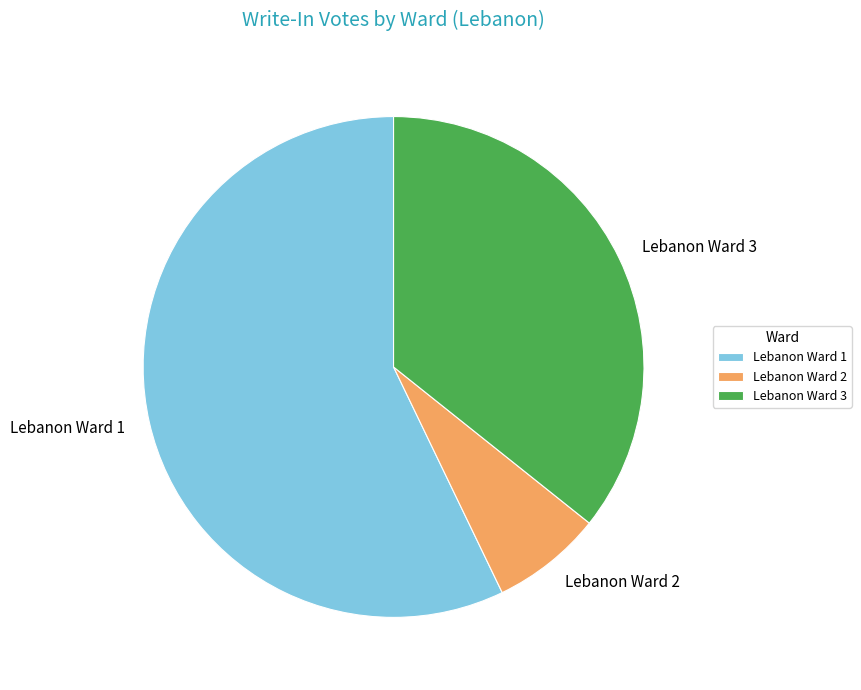

Count the number of slices in the pie.

3